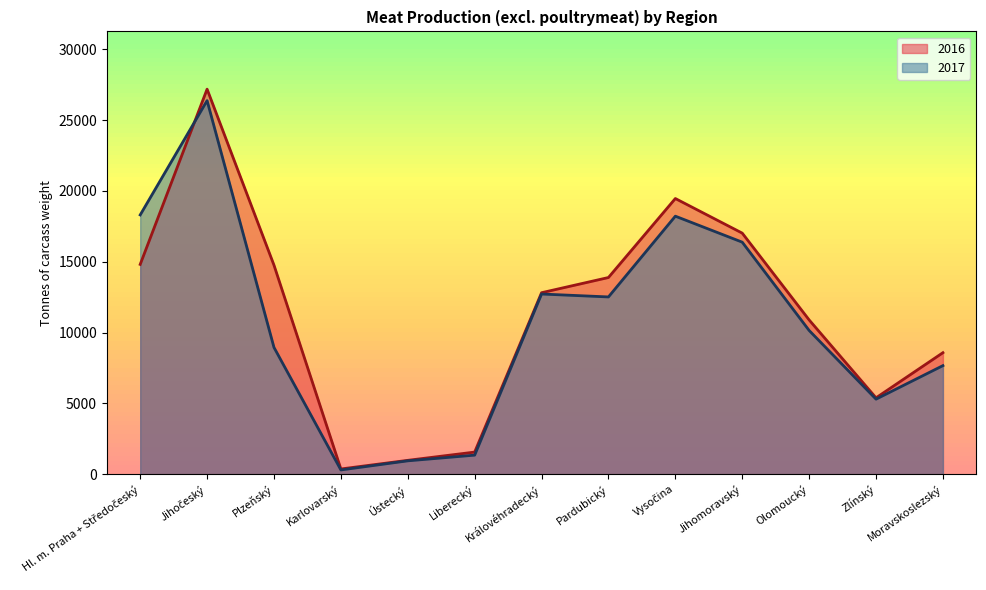

At which category does 2016 reach its first local peak?

Jihočeský